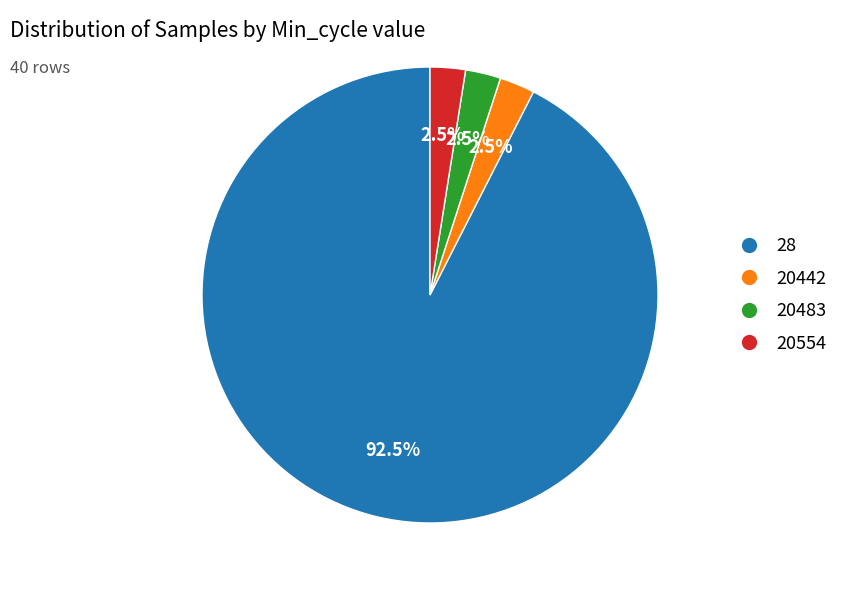

Does any single category account for the majority?

Yes